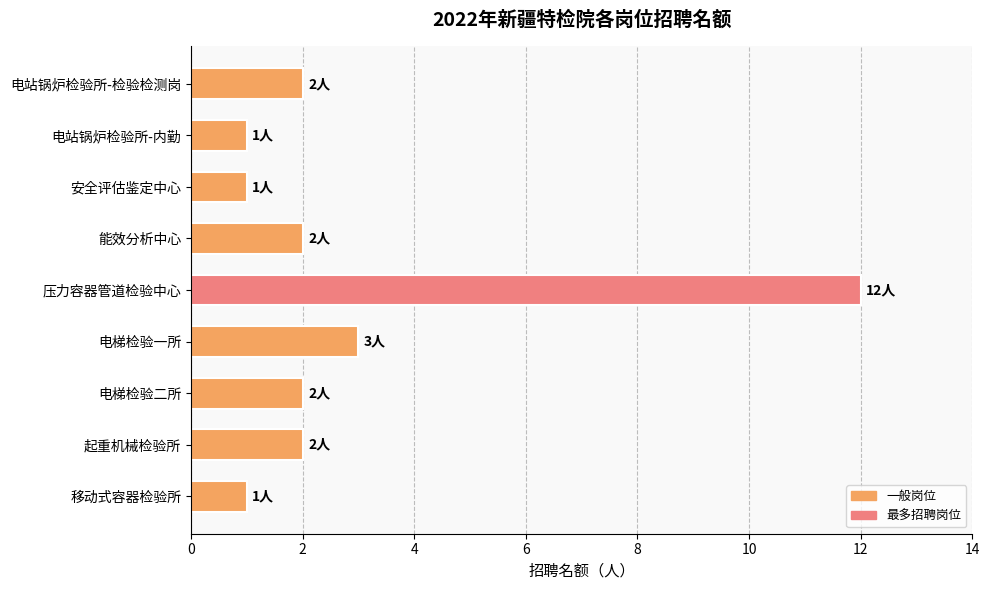

What is the smallest value displayed?

1